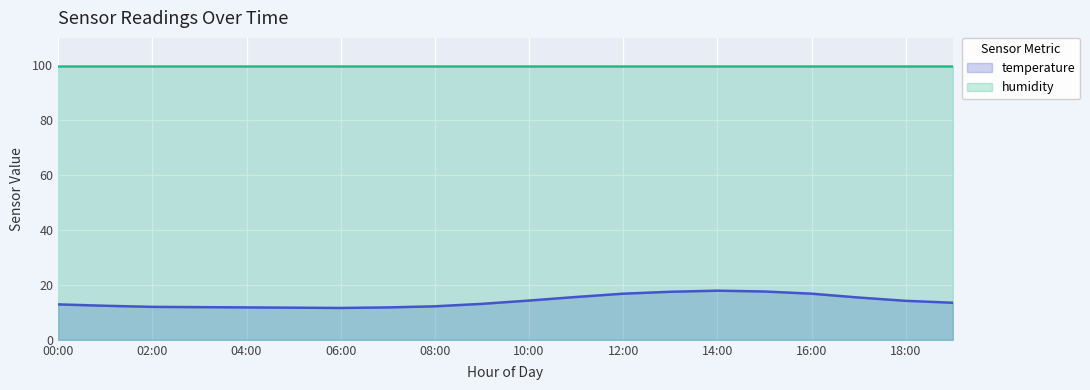

What is the maximum value shown in the chart?

99.9